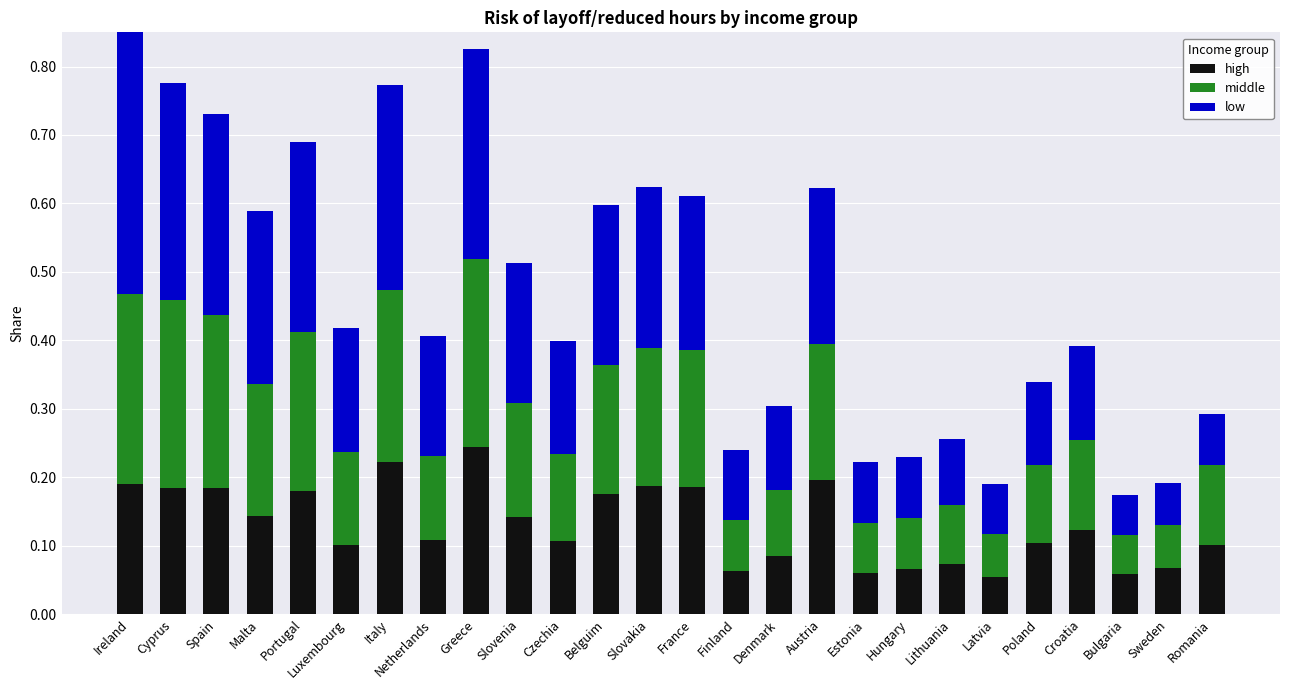

At which label does high reach its peak?

Greece